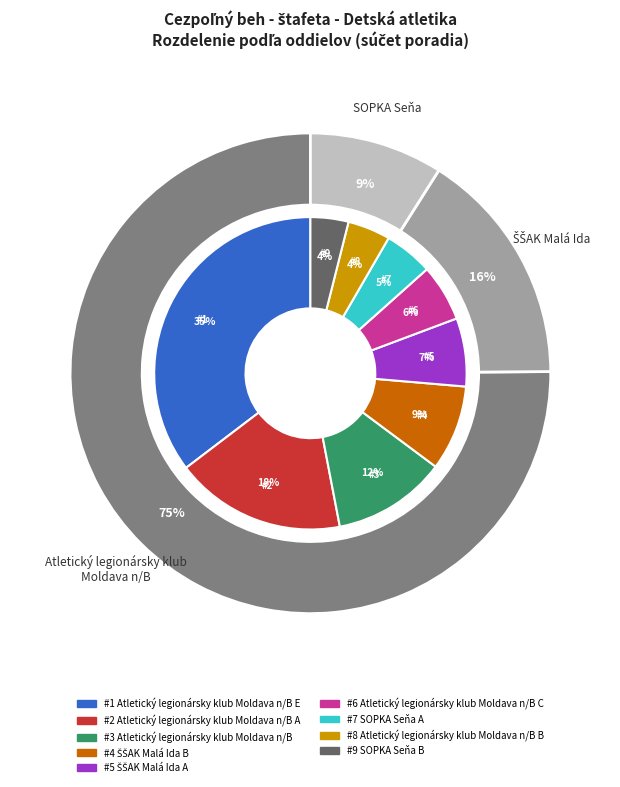

The SOPKA Seňa B slice represents 14% of the pie. True or false?

False